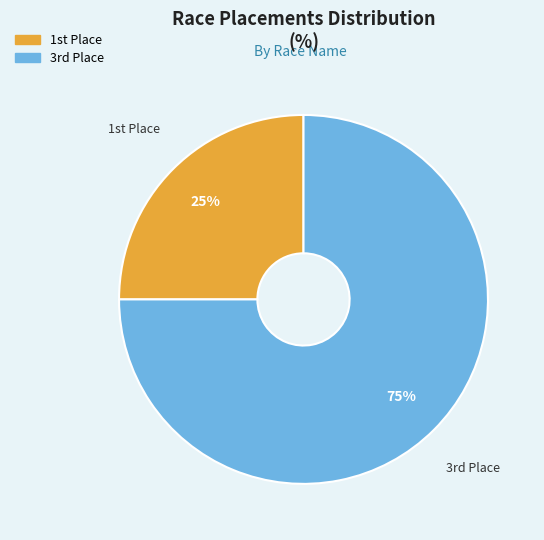

Is there a majority slice in this chart?

Yes